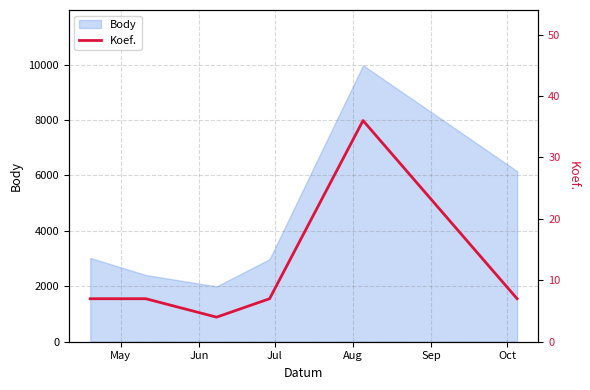

How many values are below 7?

1